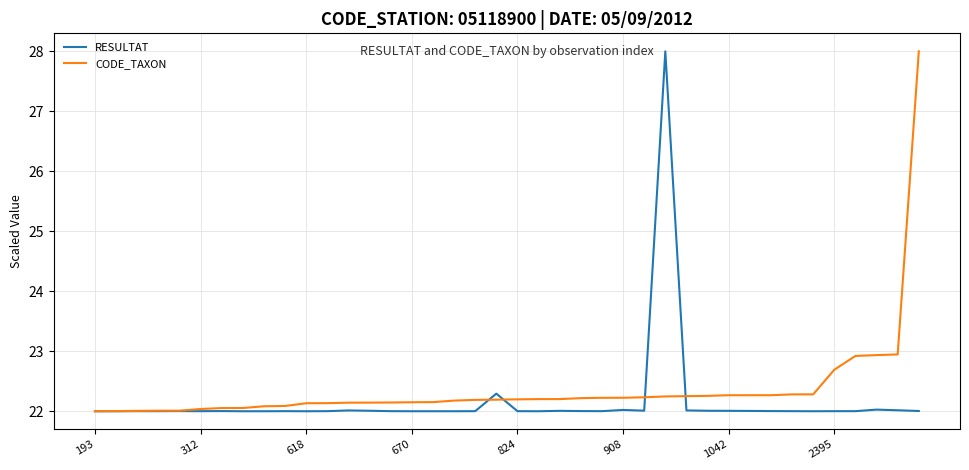

What is the maximum value shown in the chart?

28.0